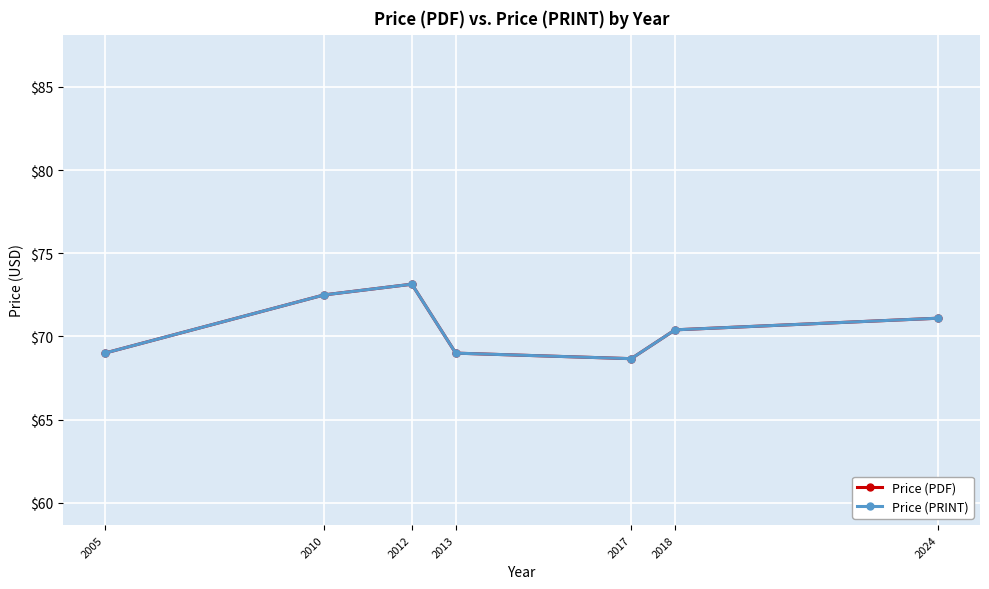

At which category does Price (PDF) reach its first local peak?

2012